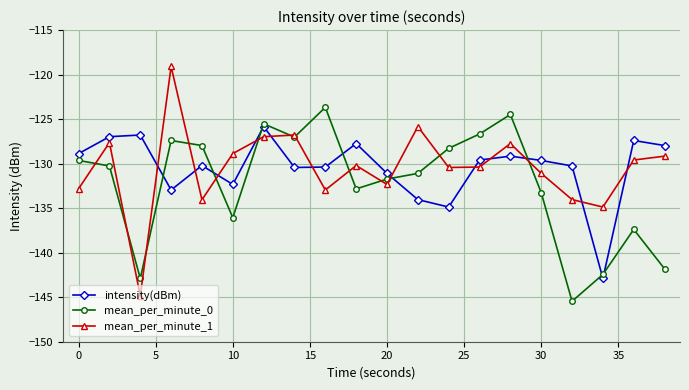

Does the chart have visible grid lines?

Yes